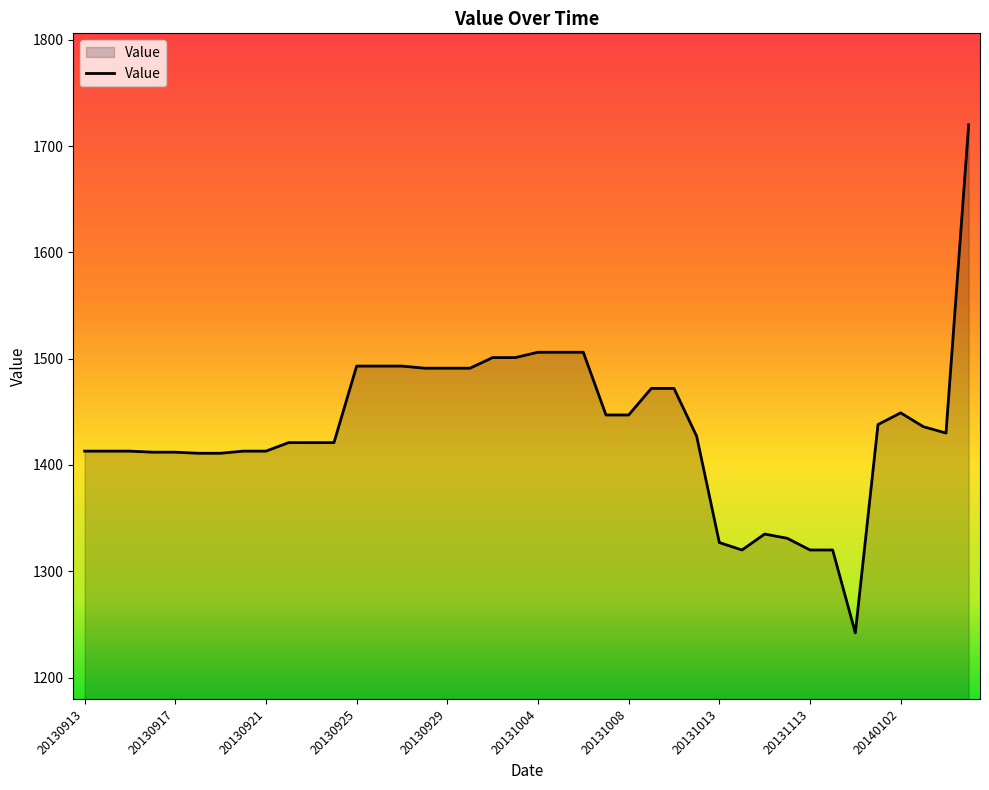

What is the difference between the maximum and minimum values?

478